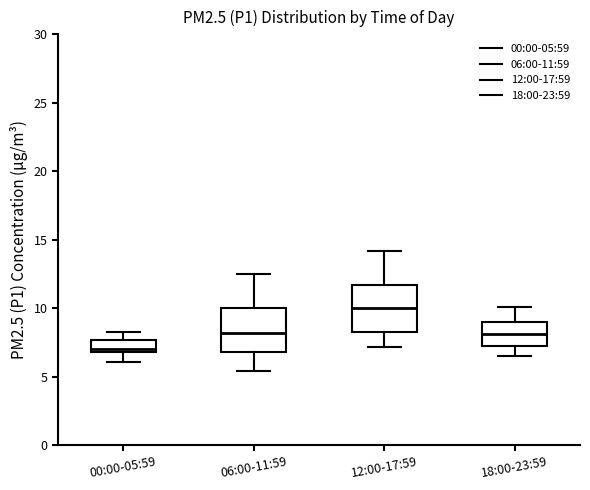

Where does the median line of the box for 18:00-23:59 sit on the y-axis? The values are not printed on the chart, so give them approximately, as read against the axis.

8.0